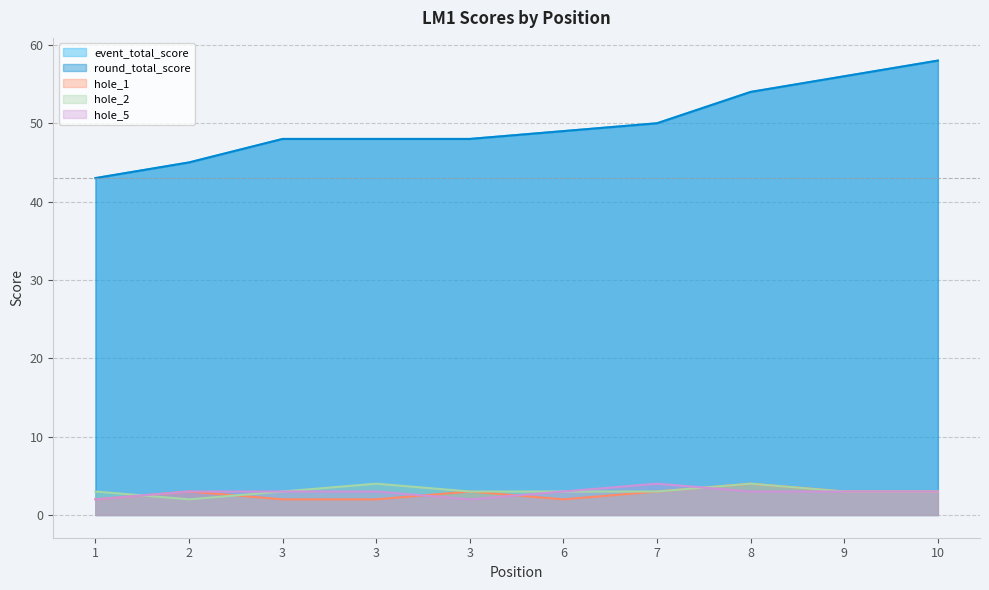

Is it true that event_total_score equals 70 at 1?

False